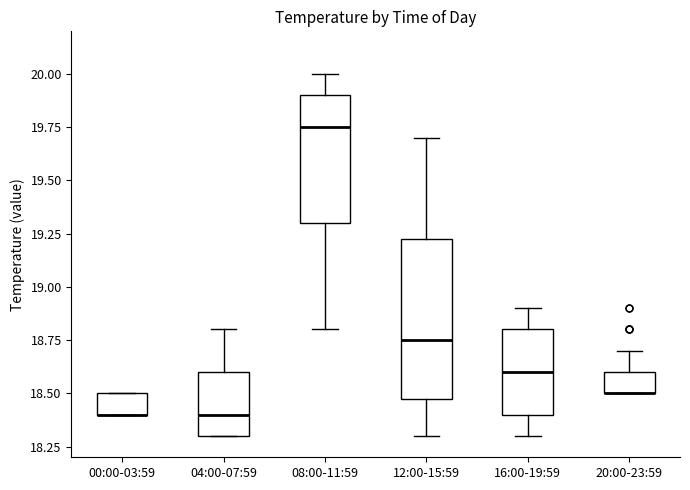

Reading left to right, read every box against the y-axis: the position of its median line, the range the box covers, and the ends of its whiskers. The values are not printed on the chart, so give them approximately, as read against the axis.

00:00-03:59: median 18.40 (drawn on the box's lower edge), box 18.40 to 18.50, whiskers 18.40 to 18.50
04:00-07:59: median 18.40, box 18.30 to 18.60, whiskers 18.30 to 18.80
08:00-11:59: median 19.75, box 19.30 to 19.90, whiskers 18.80 to 20.00
12:00-15:59: median 18.75, box 18.50 to 19.25, whiskers 18.30 to 19.70
16:00-19:59: median 18.60, box 18.40 to 18.80, whiskers 18.30 to 18.90
20:00-23:59: median 18.50 (drawn on the box's lower edge), box 18.50 to 18.60, whiskers 18.50 to 18.70